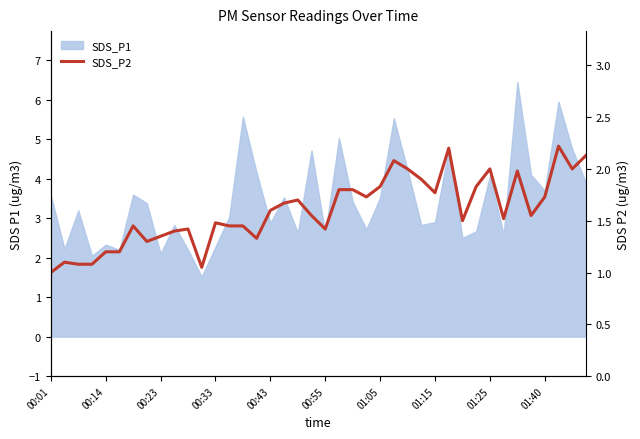

Is it true that the value at 38 is 3.5?

False